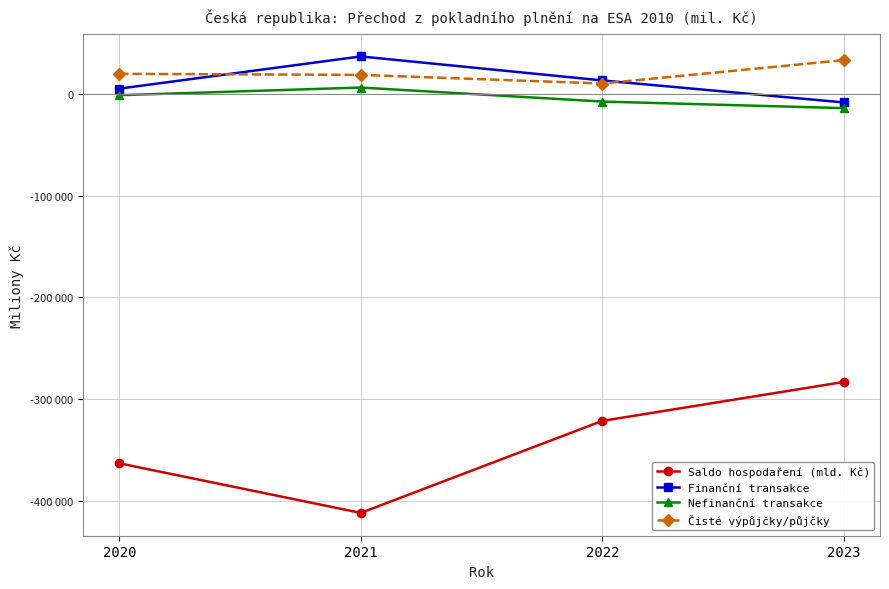

Does the chart have visible grid lines?

Yes